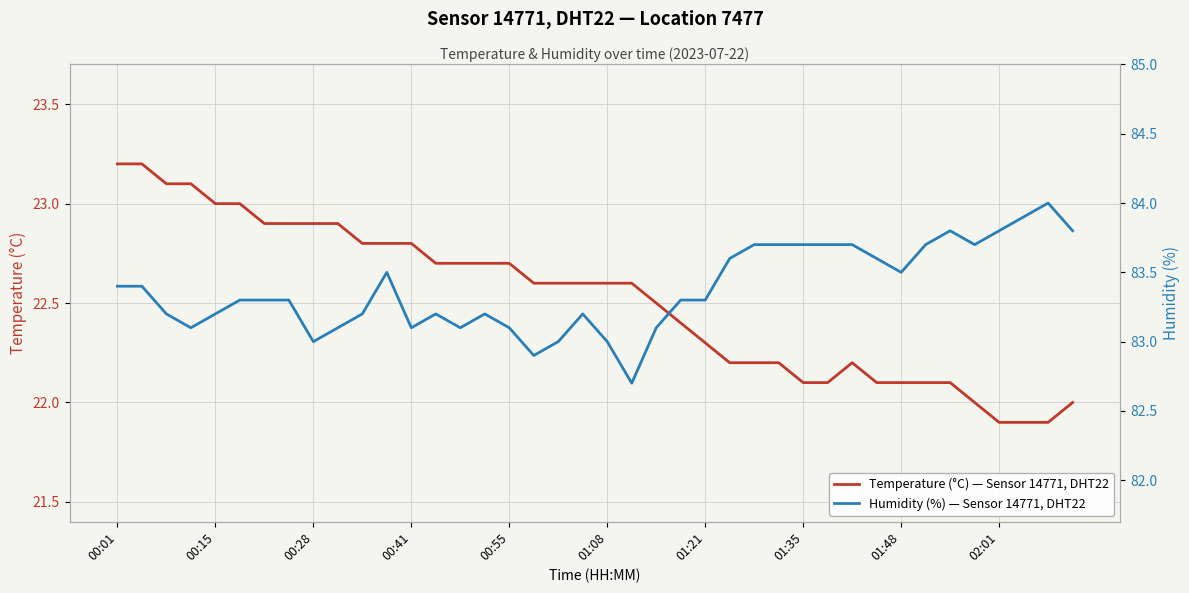

At which category is the sum across all series the highest?

00:01